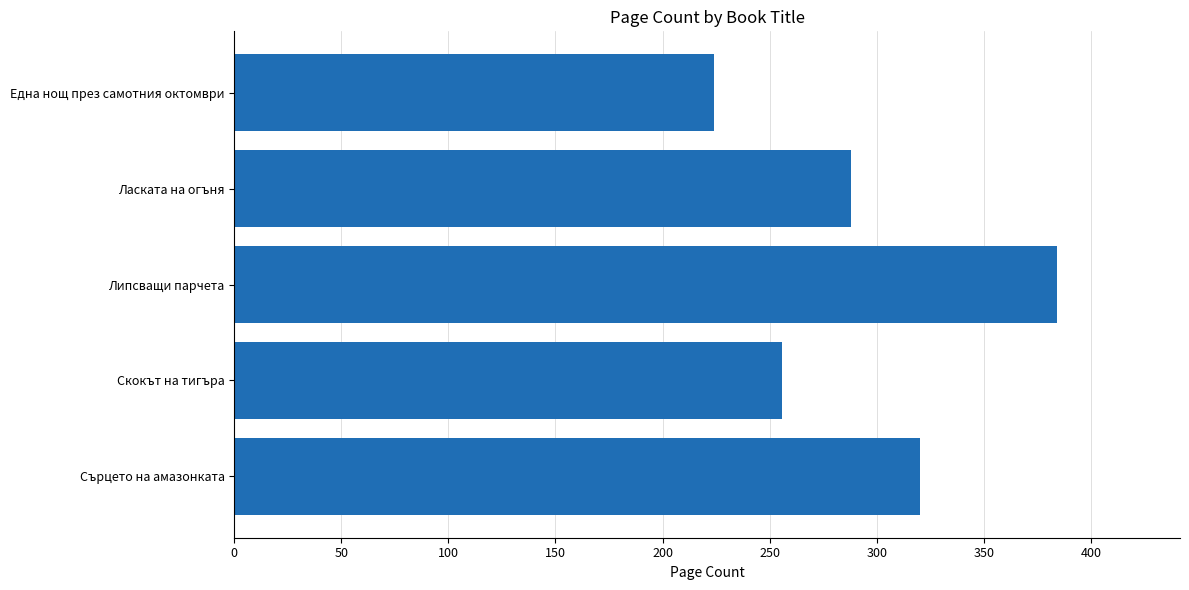

Between Ласката на огъня and Сърцето на амазонката, which is larger?

Сърцето на амазонката